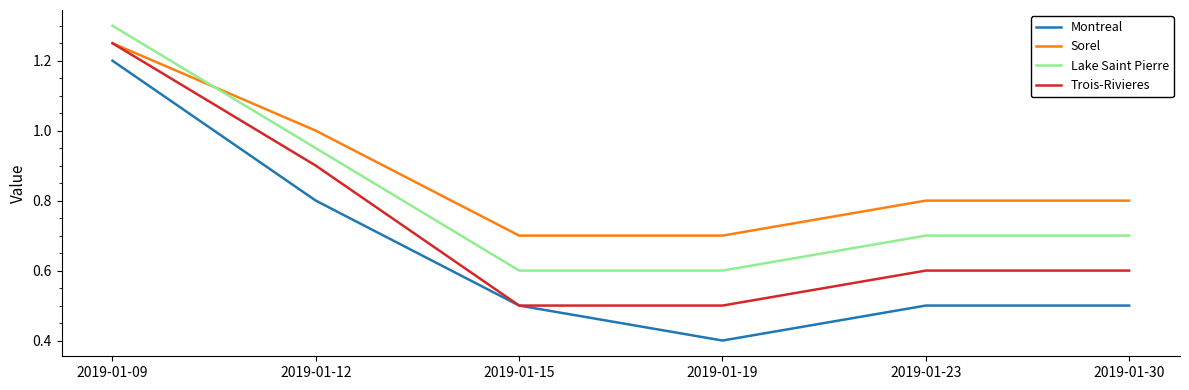

Which label corresponds to the smallest value in the chart?

2019-01-19